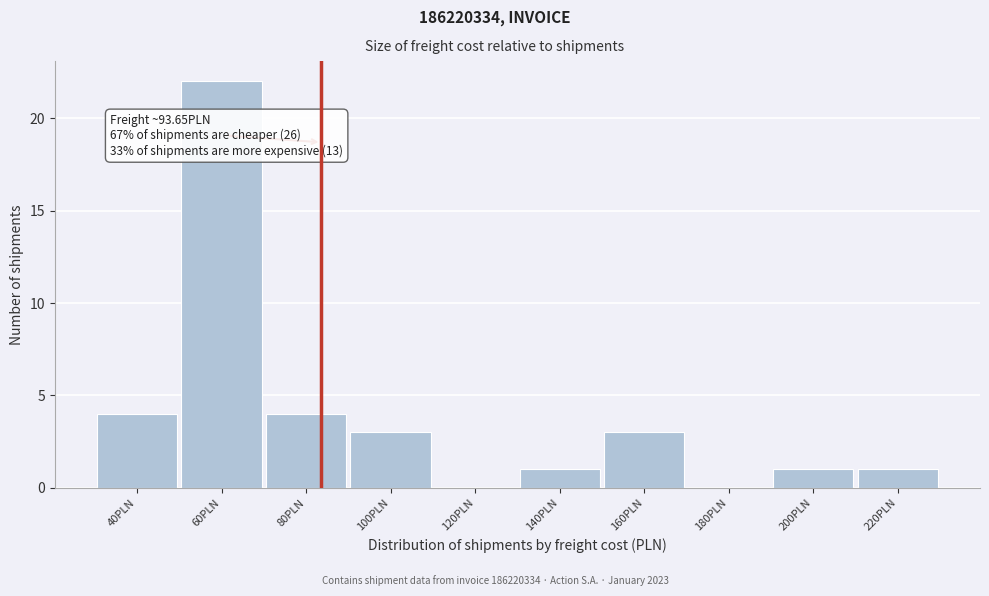

Reading left to right, transcribe all the data shown in this chart.

40PLN=4	60PLN=22	80PLN=4	100PLN=3	120PLN=0	140PLN=1	160PLN=3	180PLN=0	200PLN=1	220PLN=1